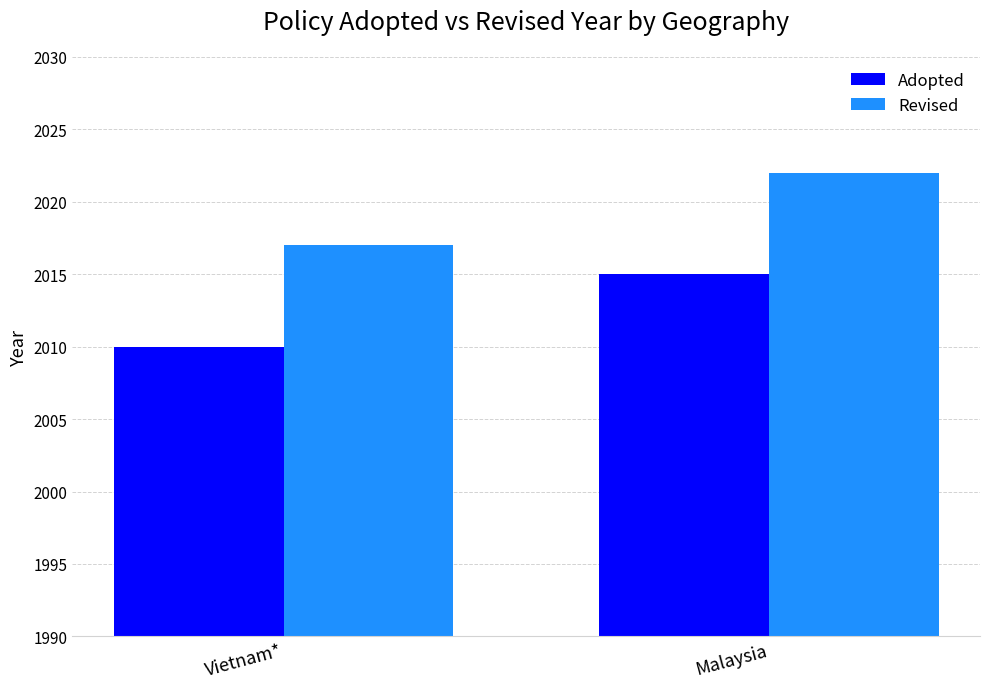

Reading left to right, list all the values displayed in this chart.

Adopted: Vietnam*=2010	Malaysia=2015
Revised: Vietnam*=2017	Malaysia=2022